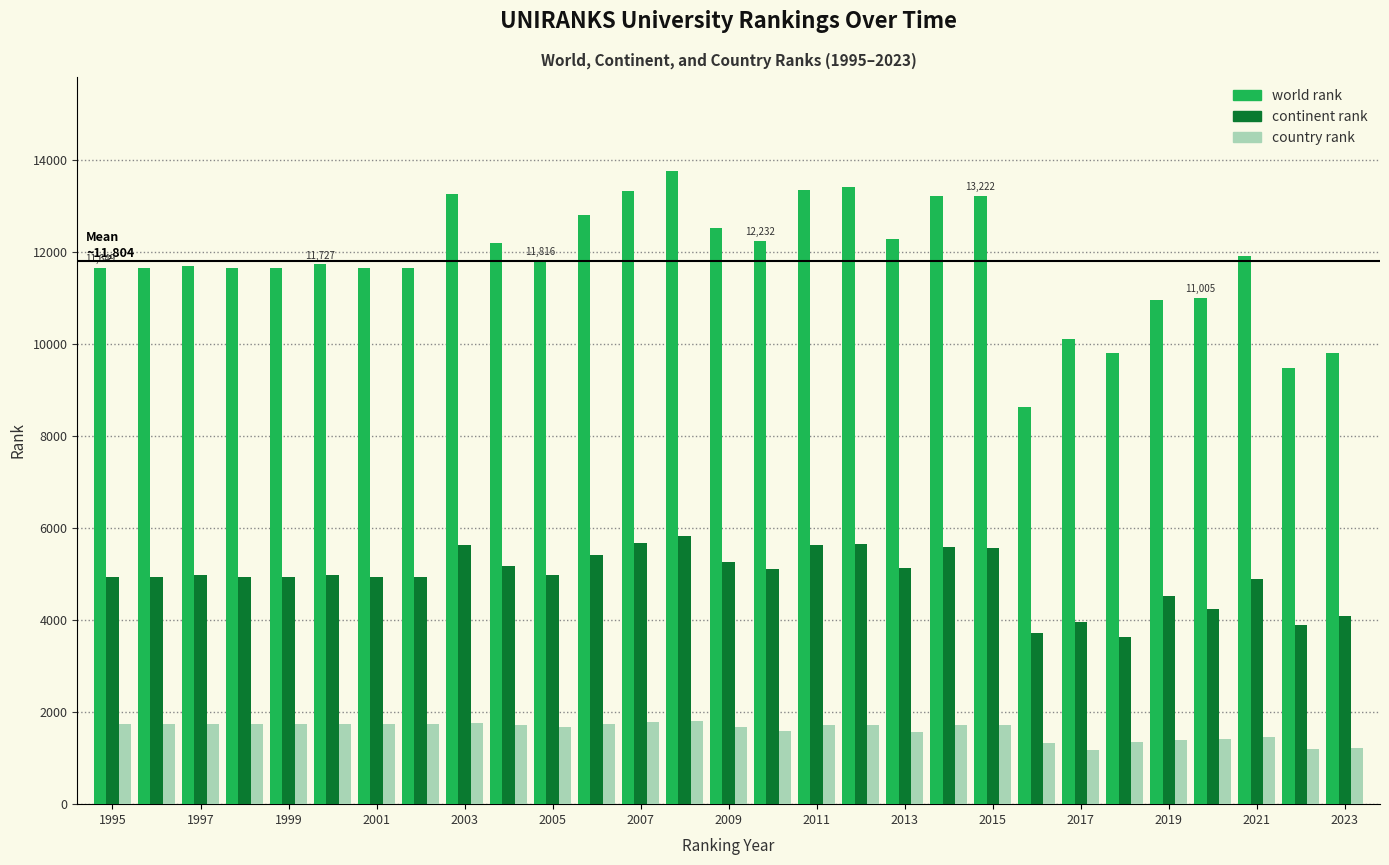

What is the maximum value for continent rank?

5819